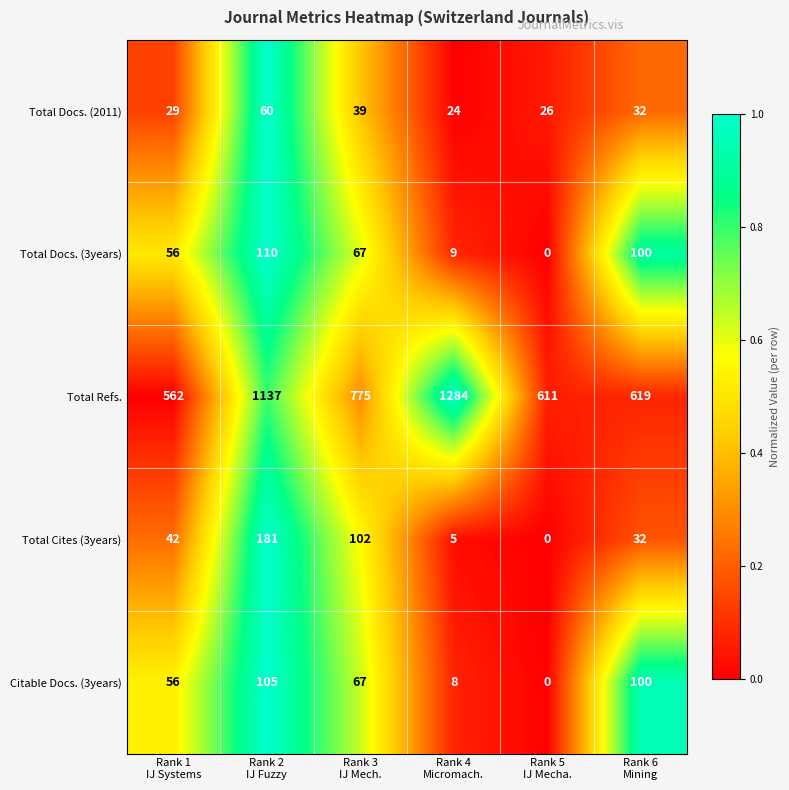

Rank the series by their maximum value, from lowest to highest.

Total Docs. (2011), Citable Docs. (3years), Total Docs. (3years), Total Cites (3years), Total Refs.